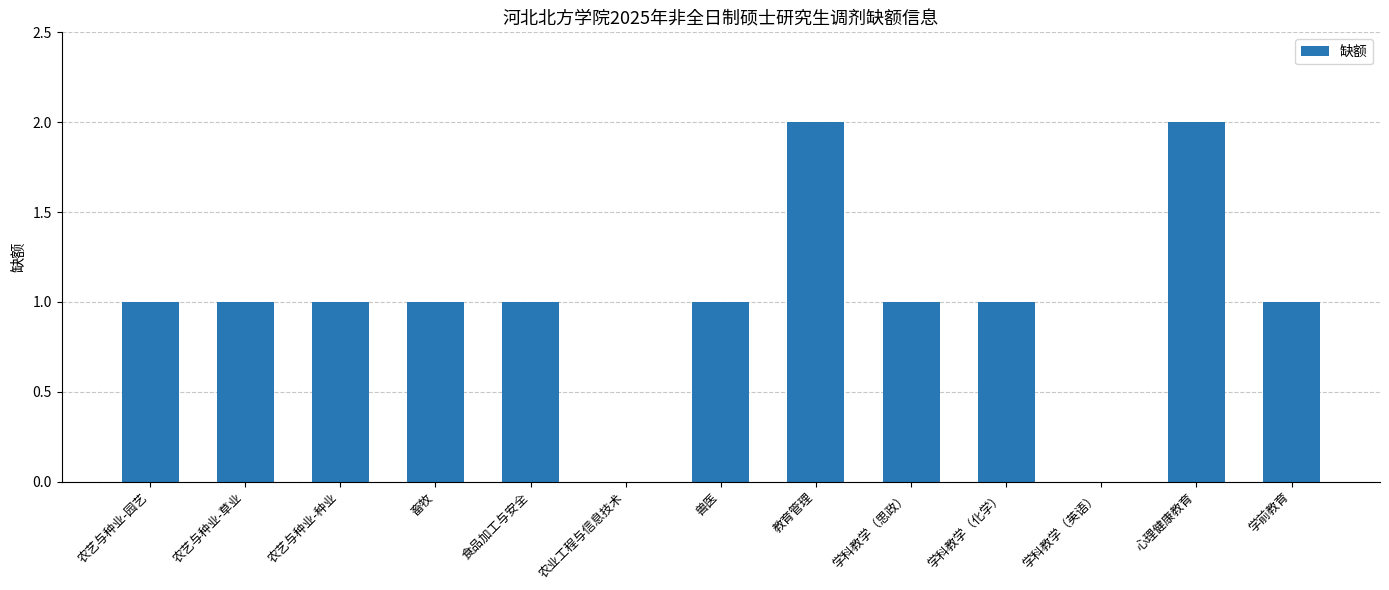

The chart shows a value of -1 at 农业工程与信息技术. True or false?

False